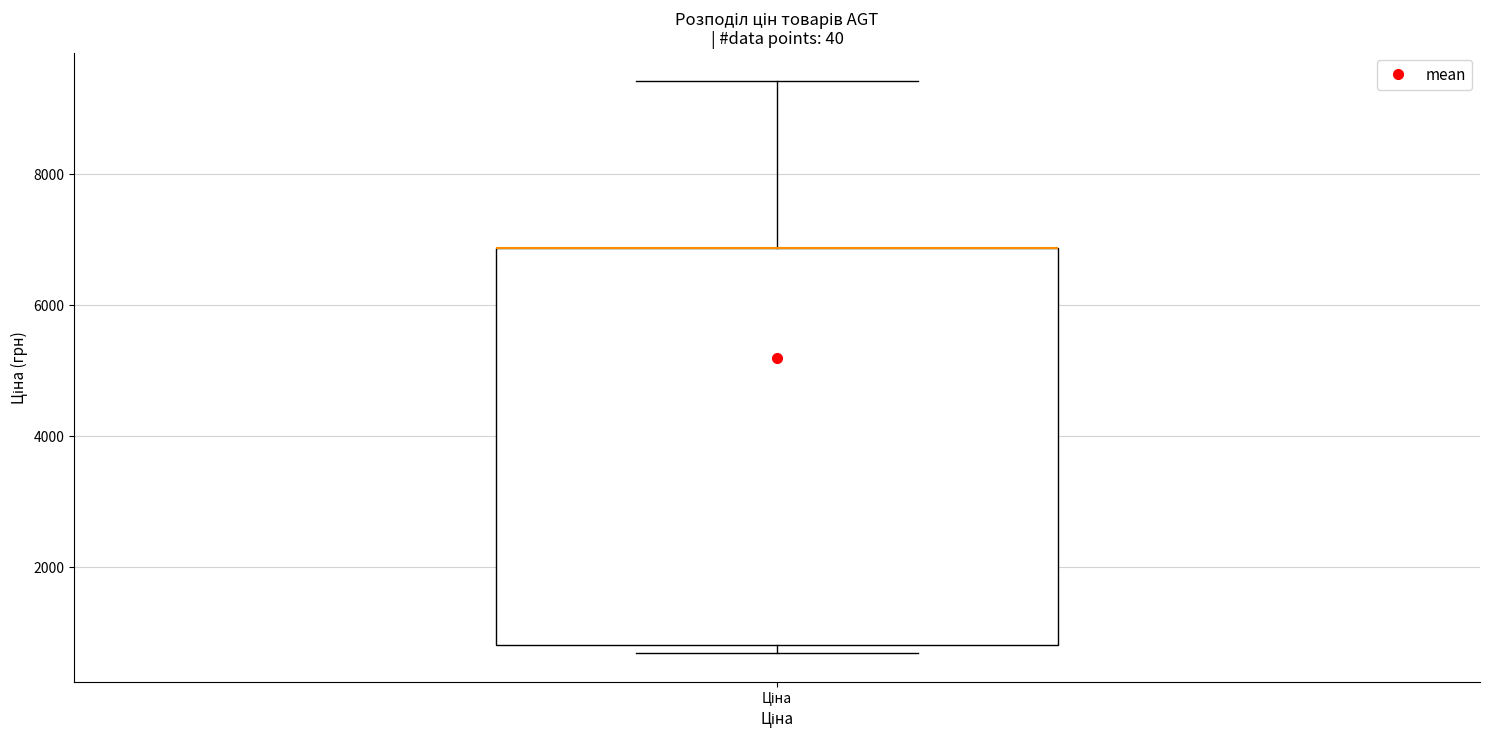

Where does the upper whisker of the box for Ціна end on the y-axis? The values are not printed on the chart, so give them approximately, as read against the axis.

9400